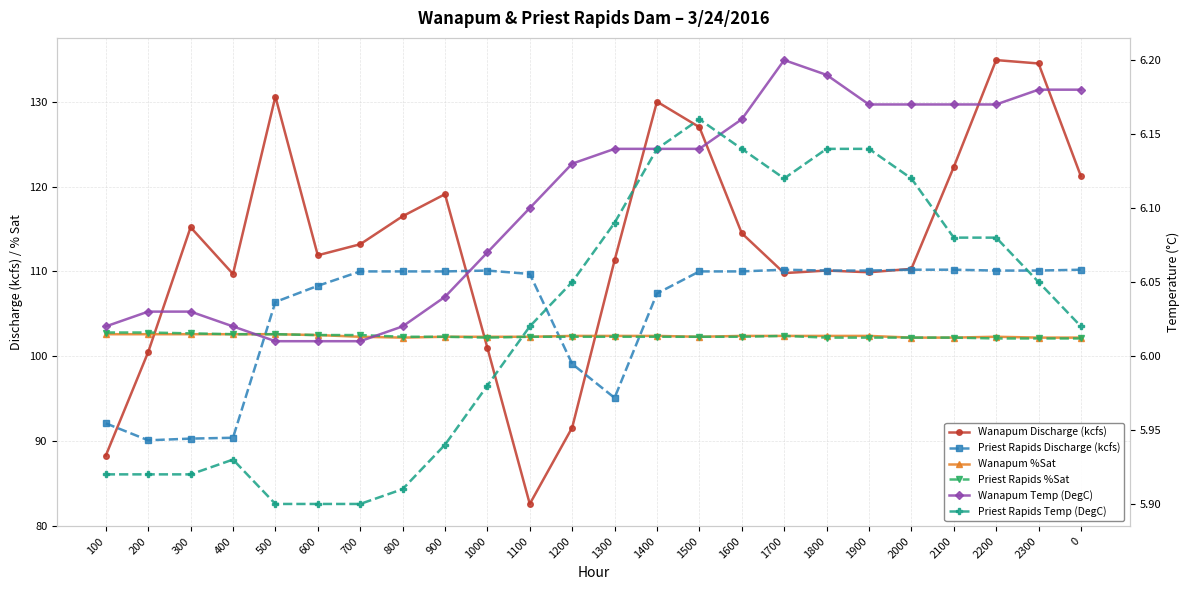

How many intersections are there between Priest Rapids Discharge (kcfs) and Wanapum %Sat?

3